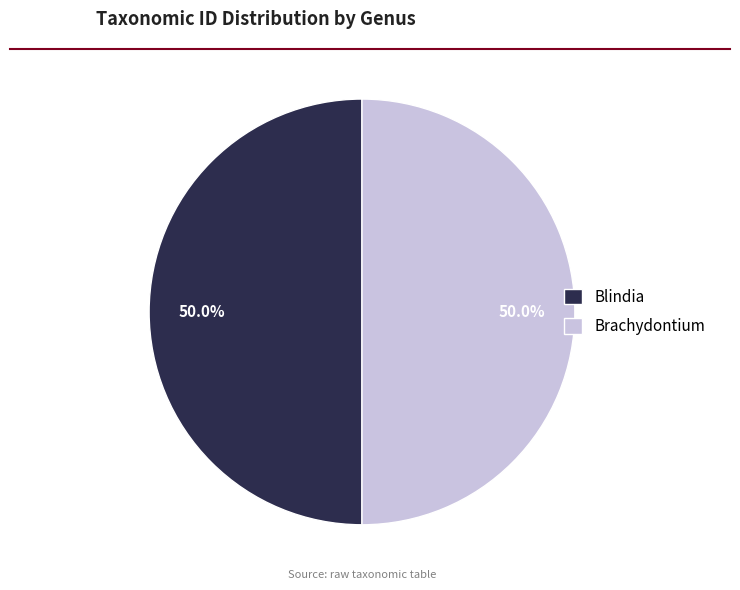

Is it true that Brachydontium is 41% of the pie?

False